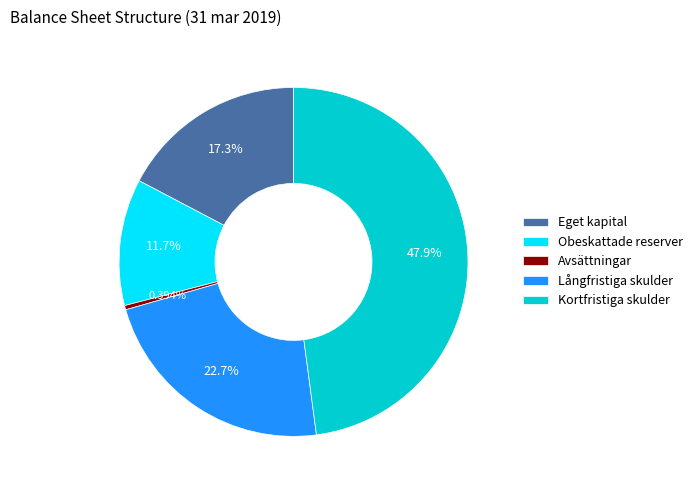

Approximately how many times larger is the value at Eget kapital compared to Långfristiga skulder?

0.8